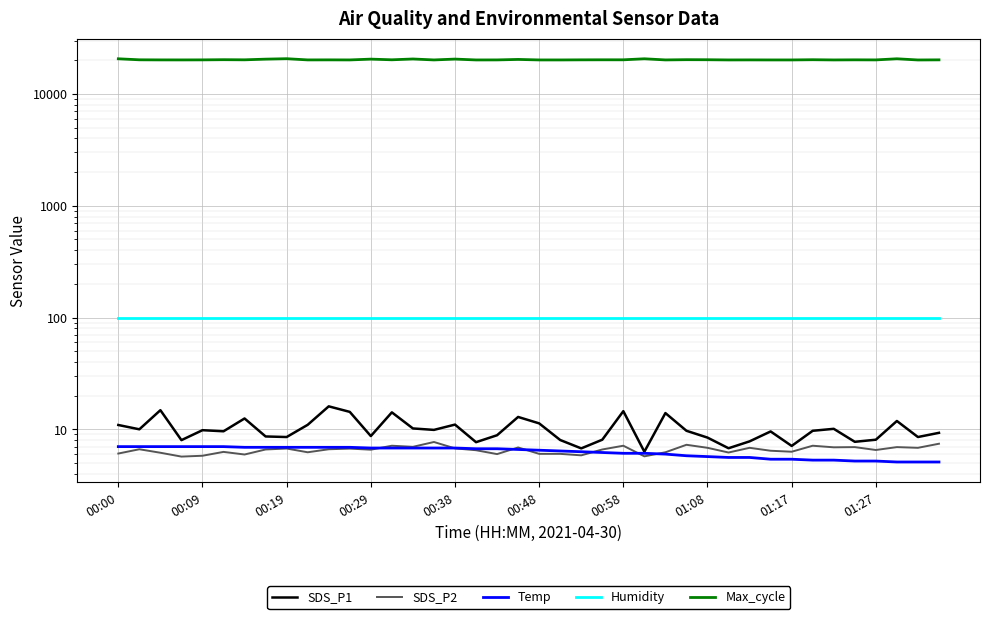

What is the sum of all Max_cycle values?

811466.0